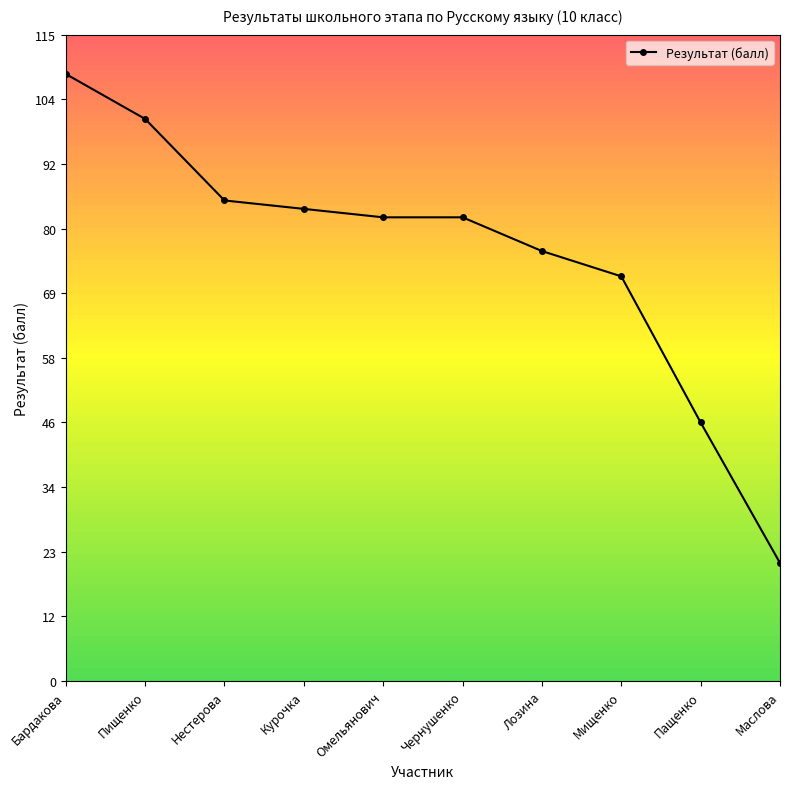

What is the maximum value shown in the chart?

108.0